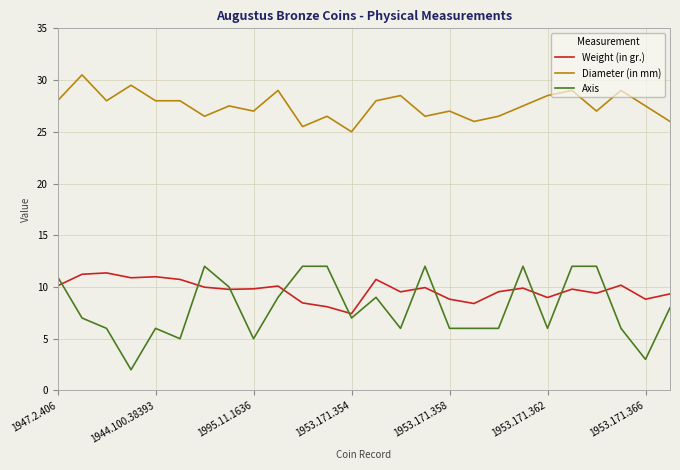

How many lines are shown in the chart?

3